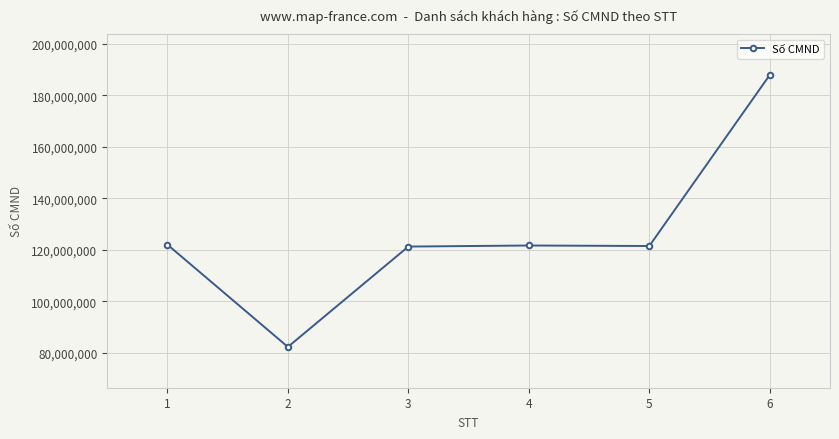

How many lines are shown in the chart?

1